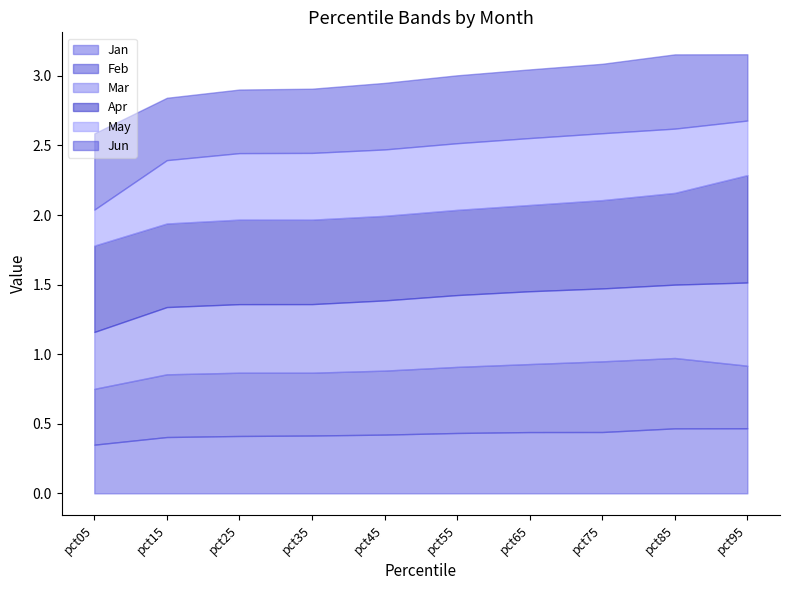

Count the number of data series in this chart.

6